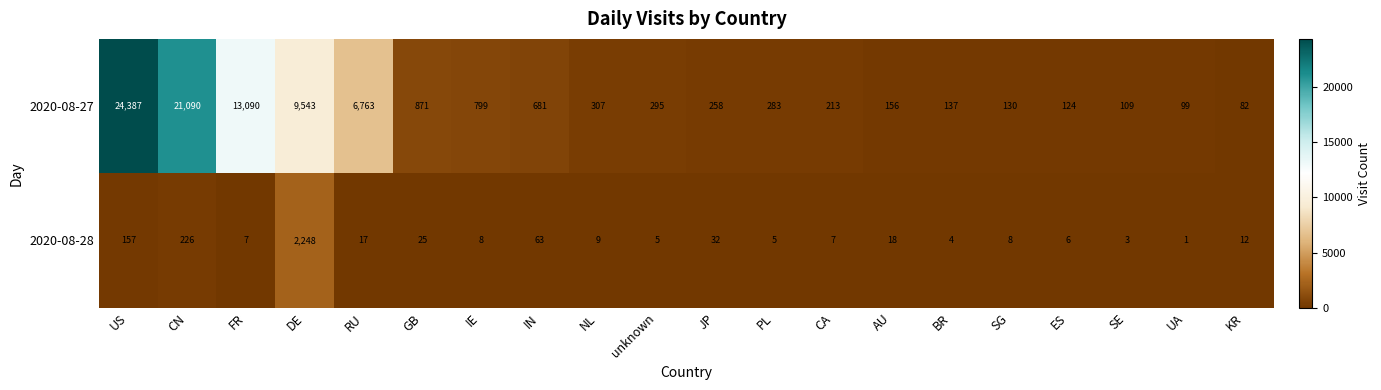

At how many categories does at least one series exceed 20257?

2